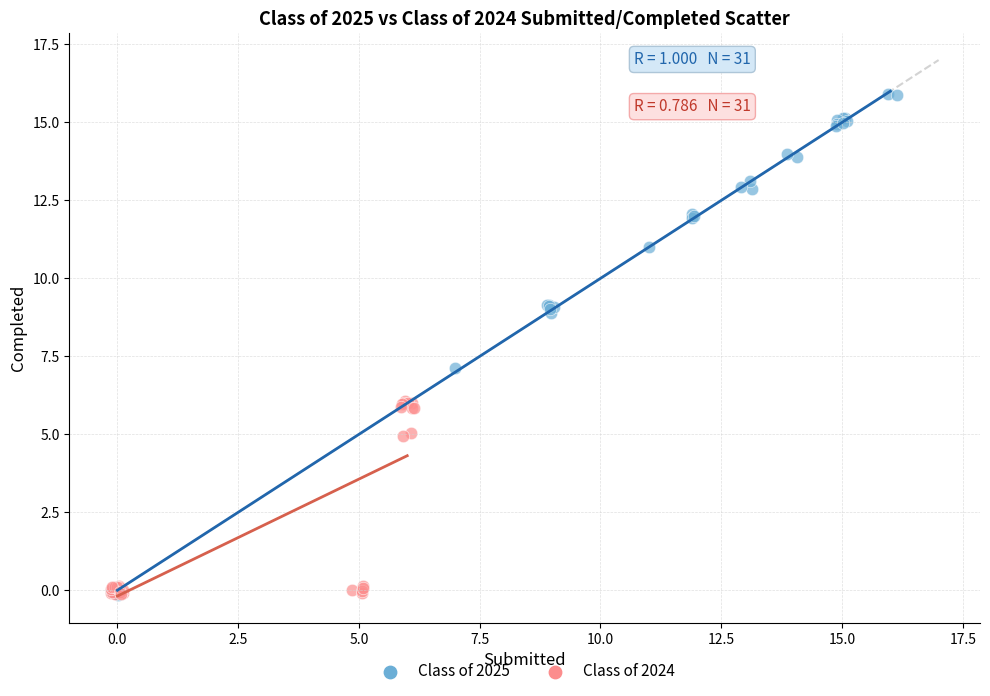

Which series has the widest spread of Y values?

Class of 2025